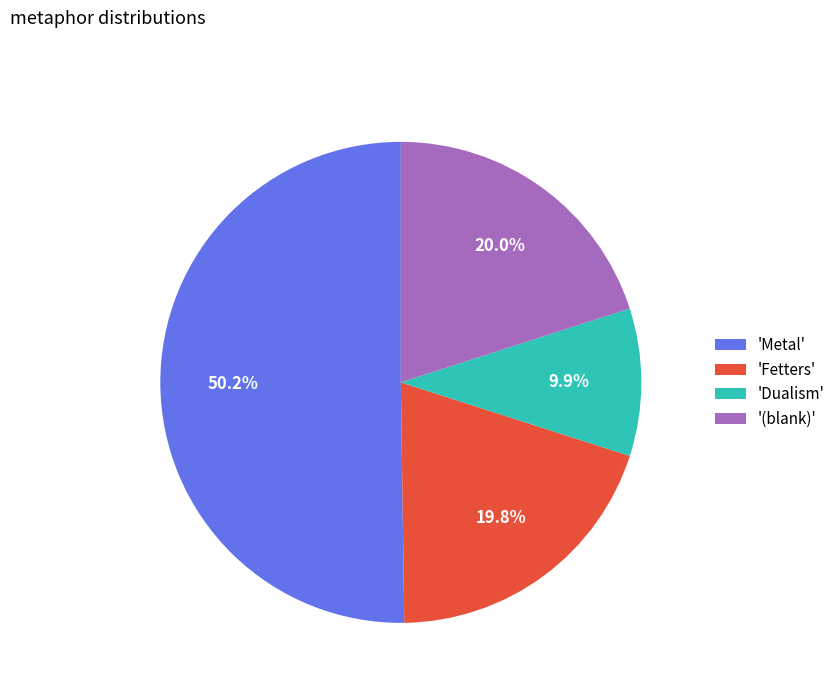

Which category has the biggest portion of the pie?

'Metal'